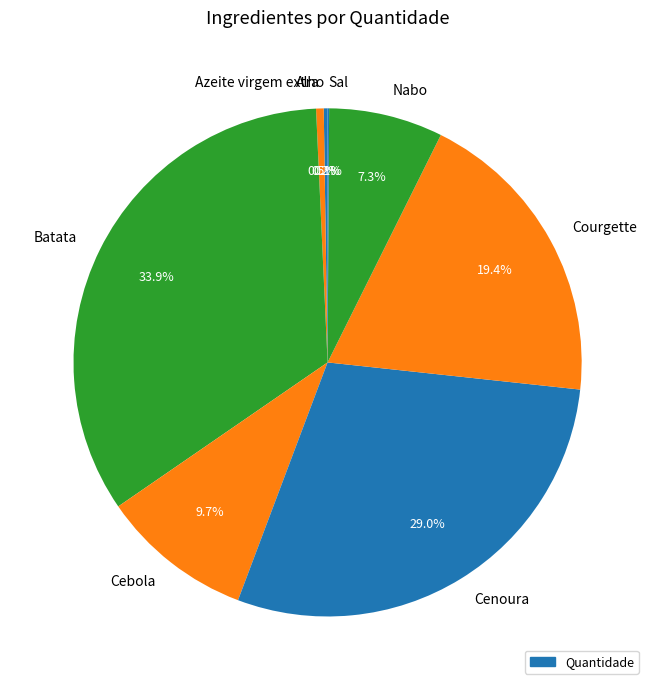

What is the largest slice in the pie chart?

Batata